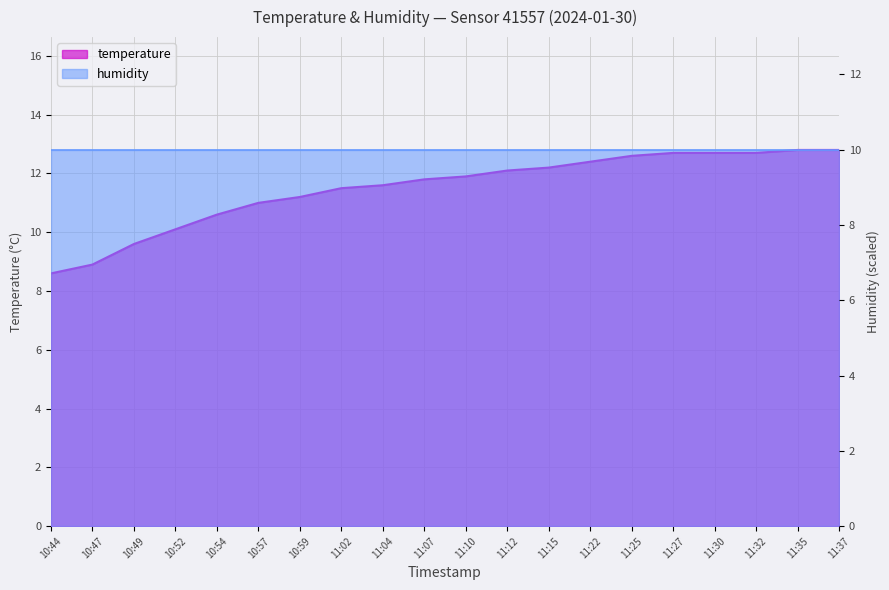

What is the label of the 3rd point from the right?

11:32